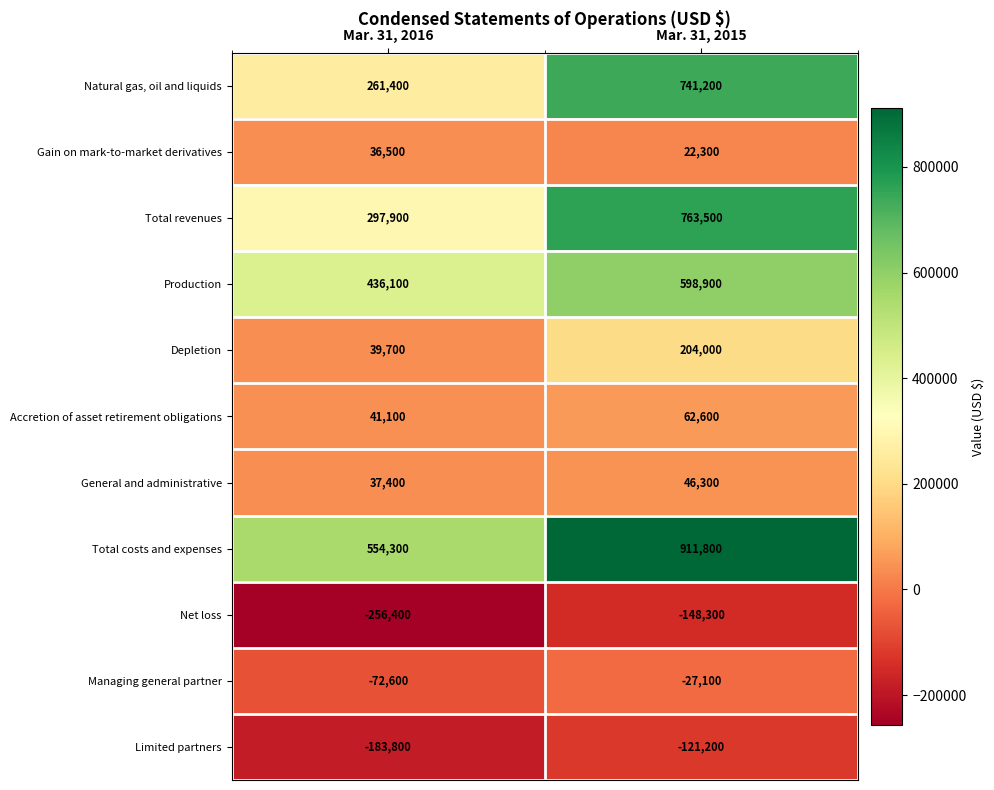

Which series has the largest total across all categories?

Total costs and expenses